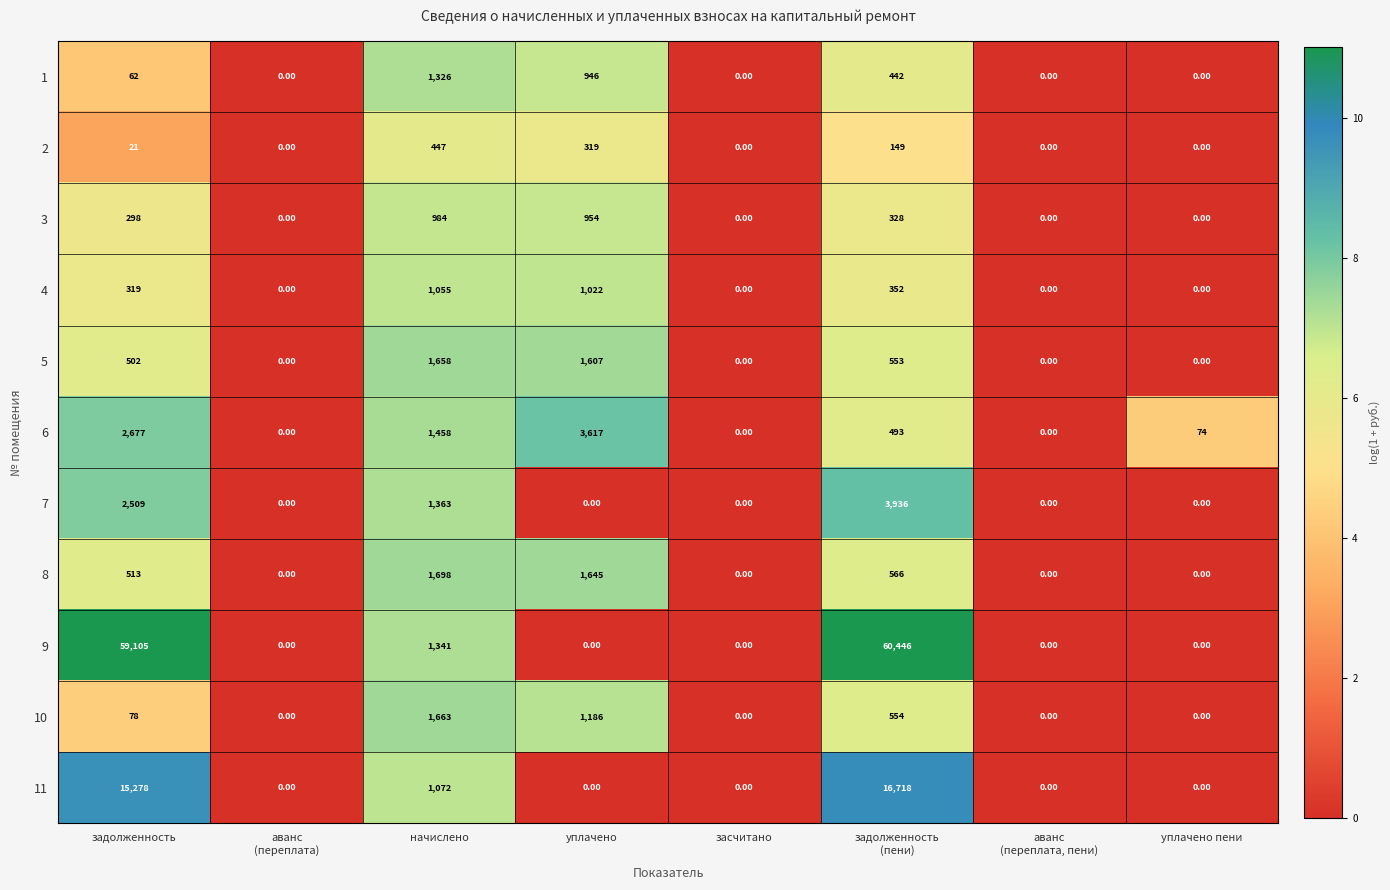

At which label does 3 reach its peak?

начислено